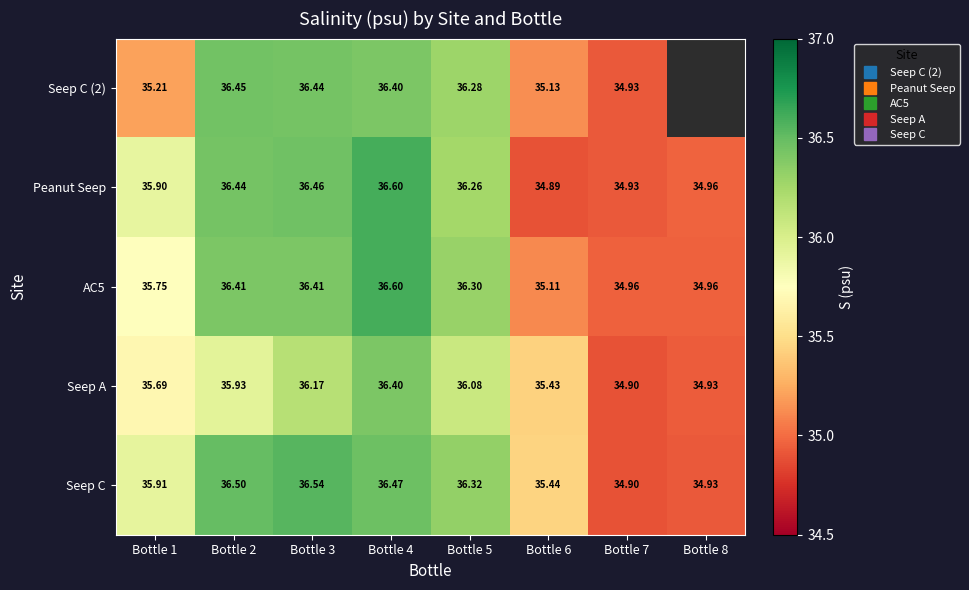

True or false: AC5 has a value of 36.6 at Bottle 4.

True